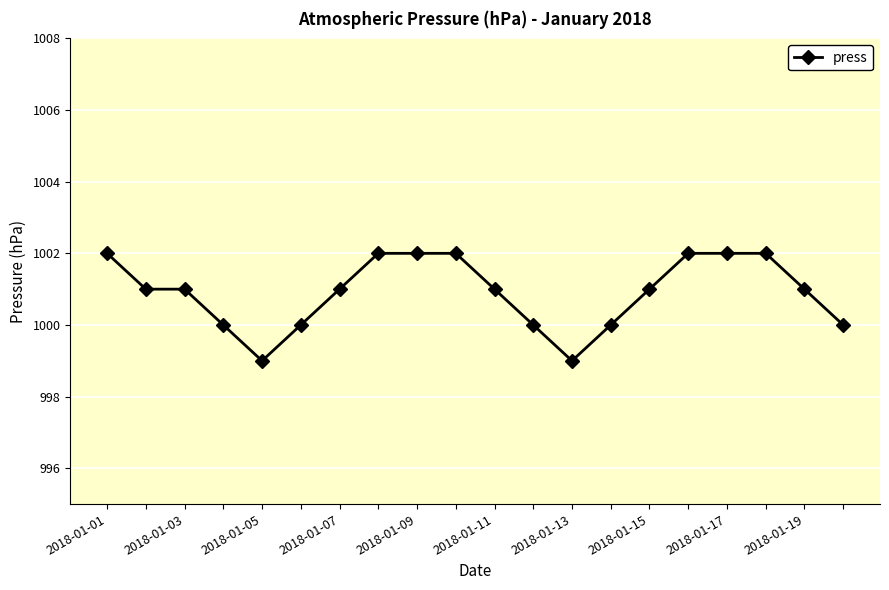

What is the minimum value shown in the chart?

999